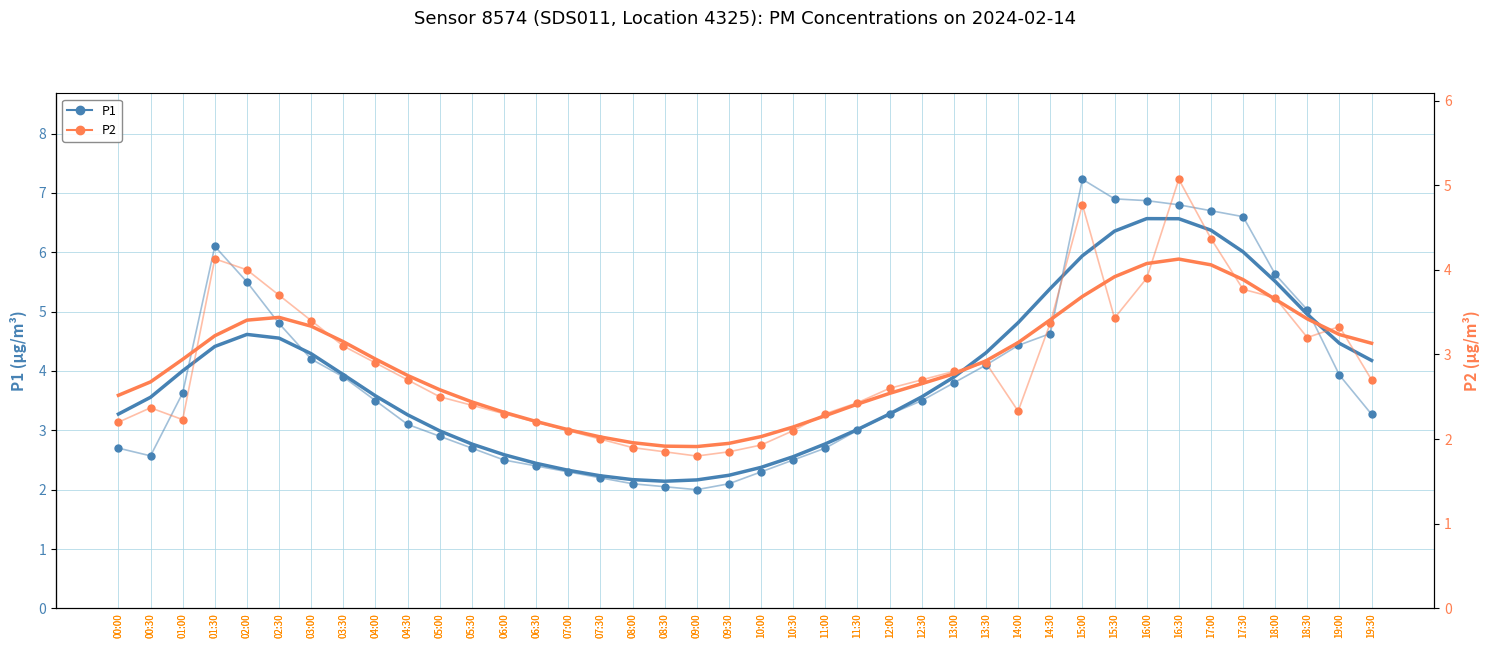

What is the lowest value of the P2 series?

1.8